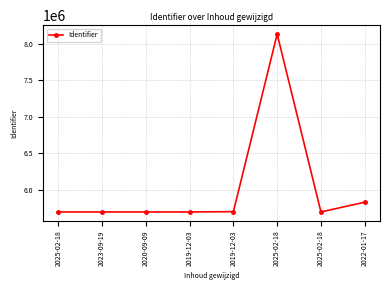

The chart shows a value of 2561739 at 2019-12-03. True or false?

False